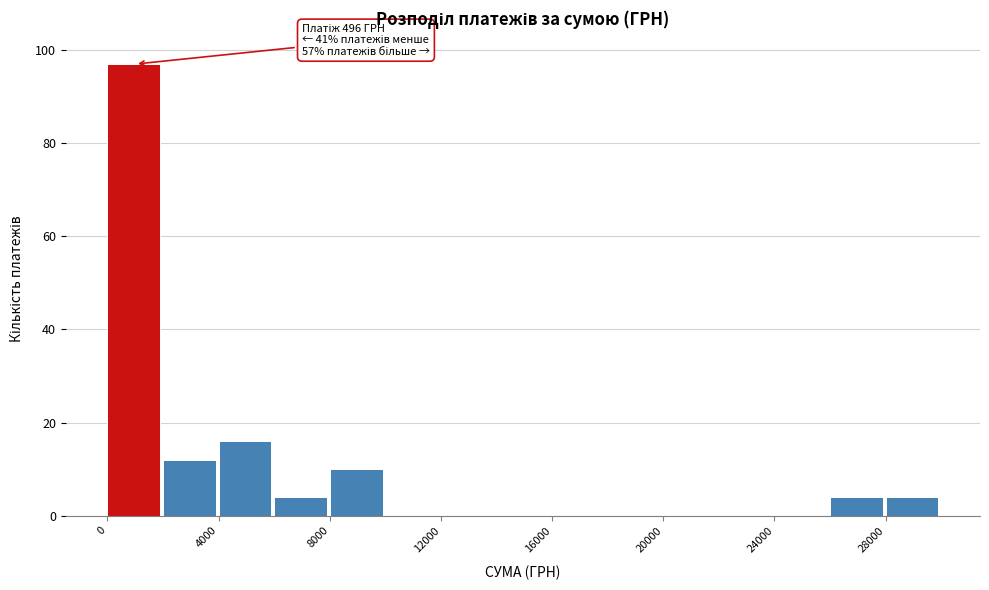

Over which range of the x-axis is the bar tallest?

0 to 2000